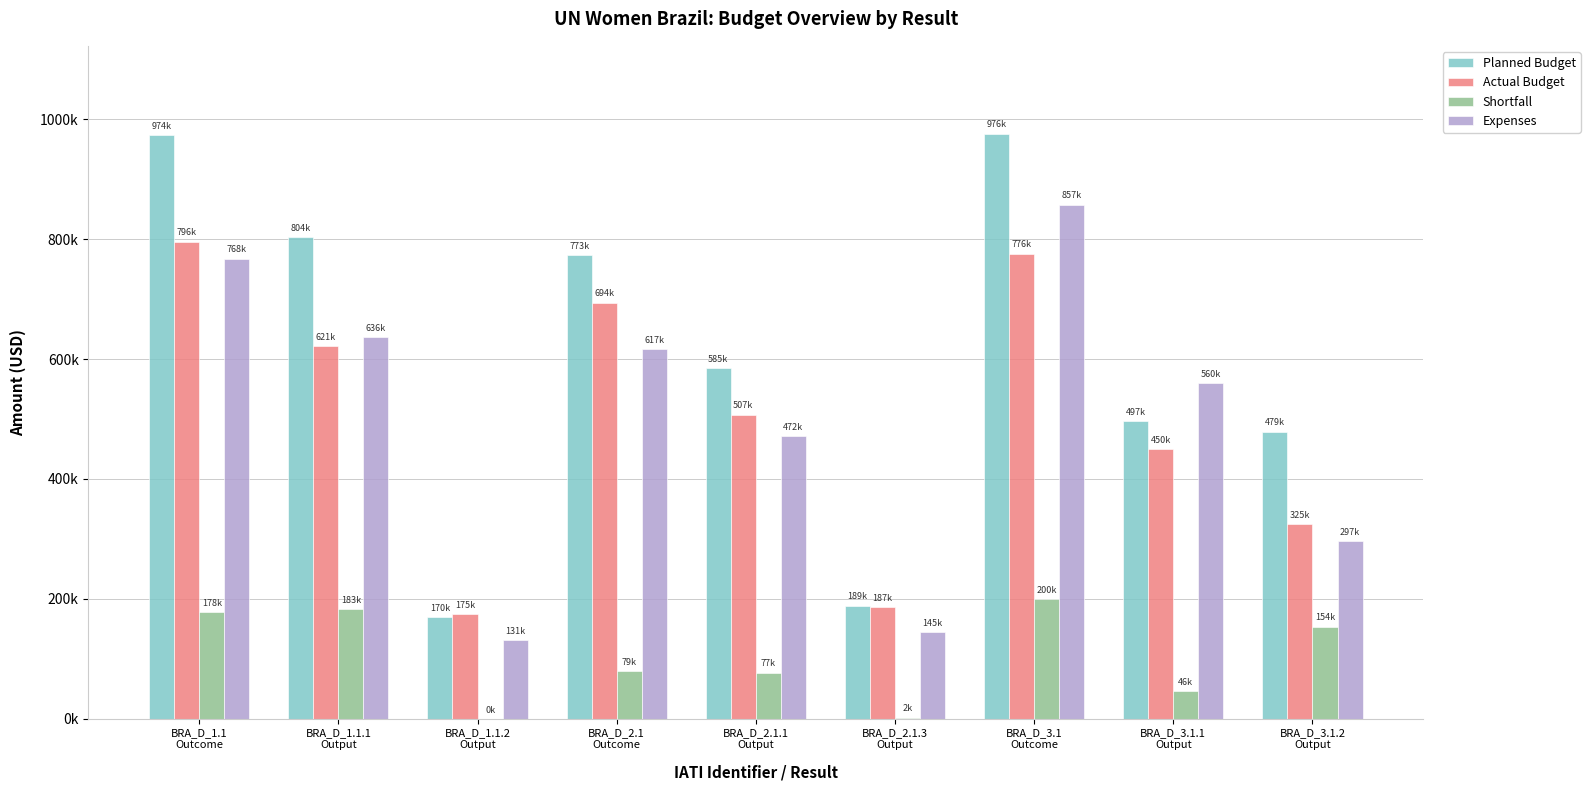

At how many categories does at least one series exceed 563635?

5